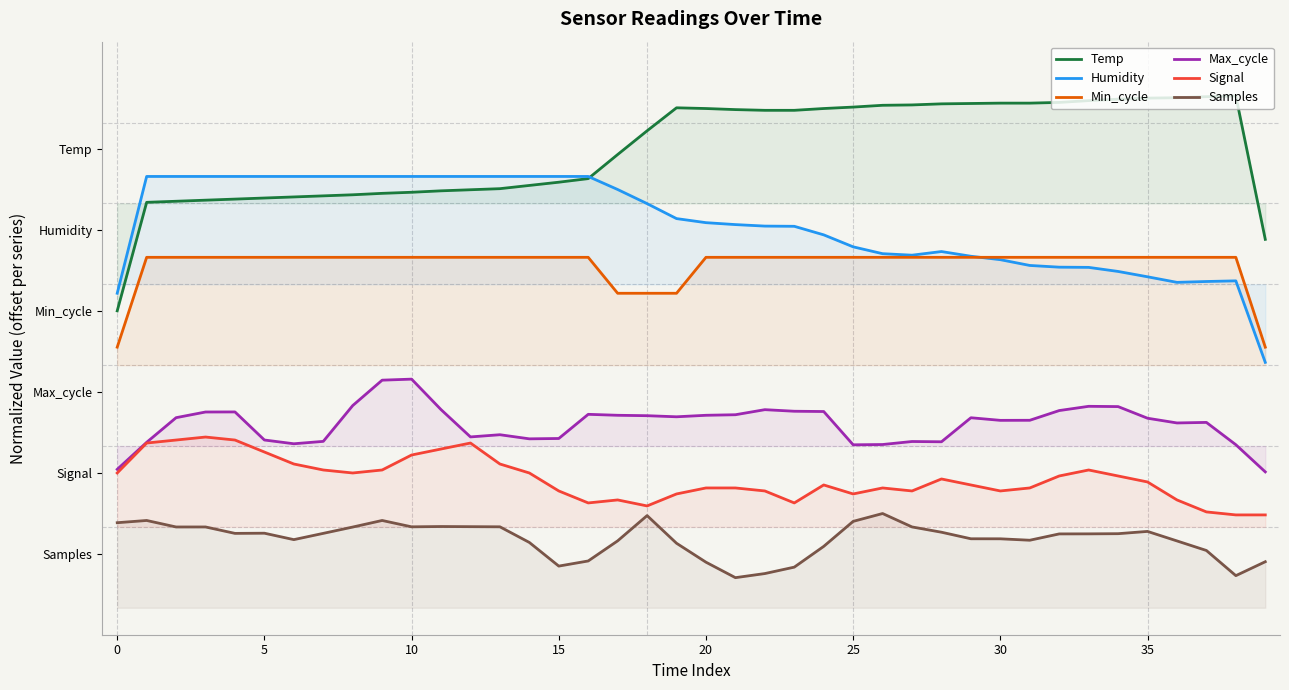

What is the difference between the second highest and minimum values in the Humidity series?

34.5